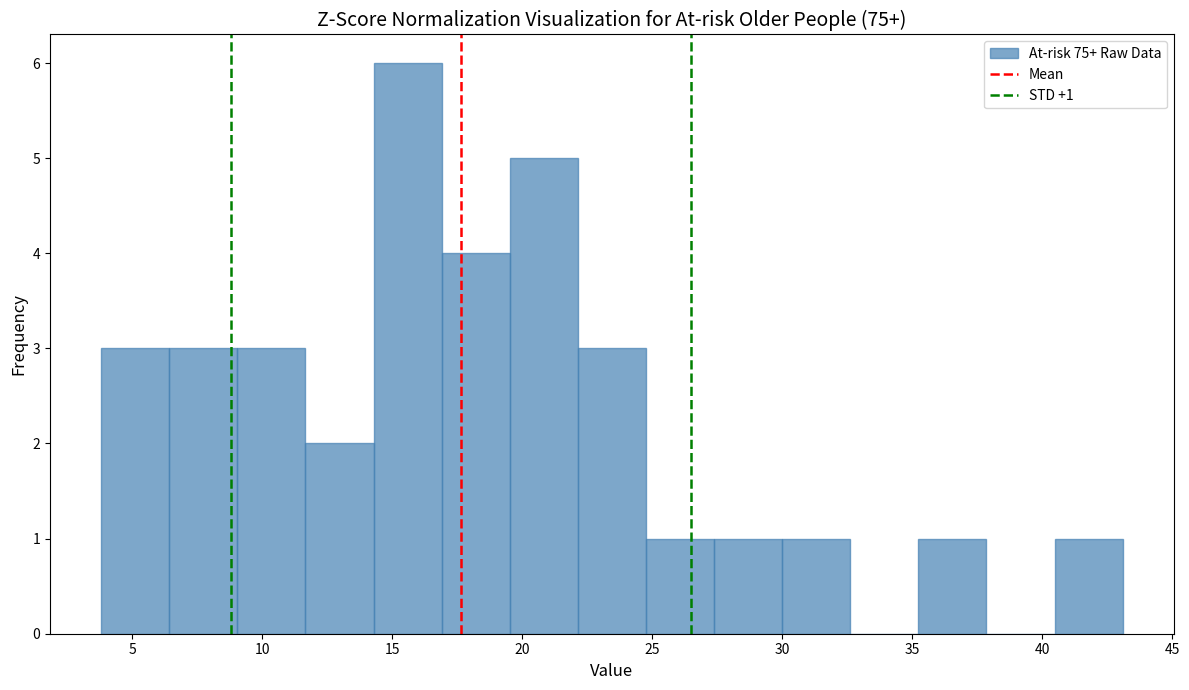

Which range on the x-axis has the tallest bar?

14.5 to 17.0